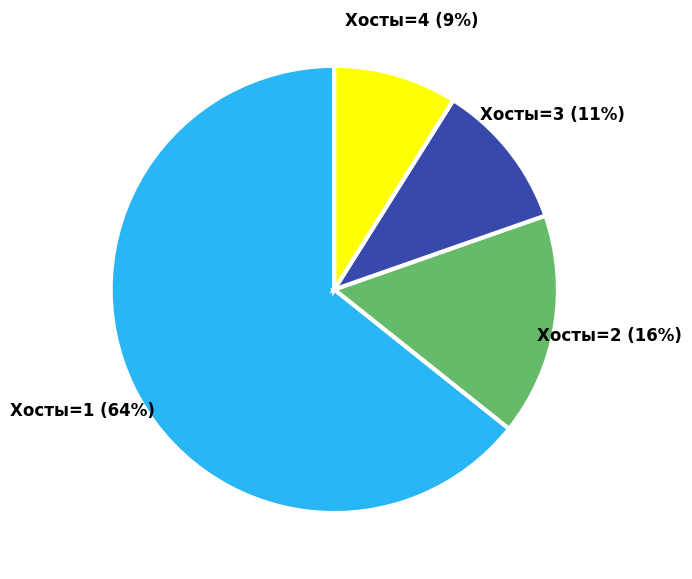

To the nearest percent, what percentage of the pie is Хосты=3?

11%